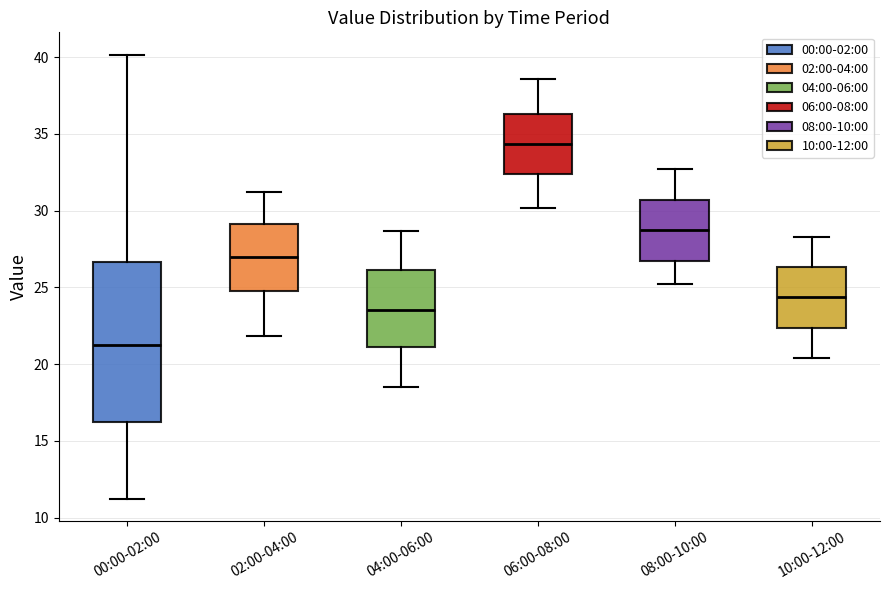

Reading left to right, transcribe this box plot: for each box, give where its median line is, the range the box spans, and where its two whiskers end, as read against the y-axis. The values are not printed on the chart, so give them approximately, as read against the axis.

00:00-02:00: median 21.5, box 16.5 to 26.5, whiskers 11.0 to 40.0
02:00-04:00: median 27.0, box 25.0 to 29.0, whiskers 22.0 to 31.0
04:00-06:00: median 23.5, box 21.0 to 26.0, whiskers 18.5 to 28.5
06:00-08:00: median 34.5, box 32.5 to 36.5, whiskers 30.0 to 38.5
08:00-10:00: median 29.0, box 27.0 to 30.5, whiskers 25.0 to 32.5
10:00-12:00: median 24.5, box 22.5 to 26.5, whiskers 20.5 to 28.5